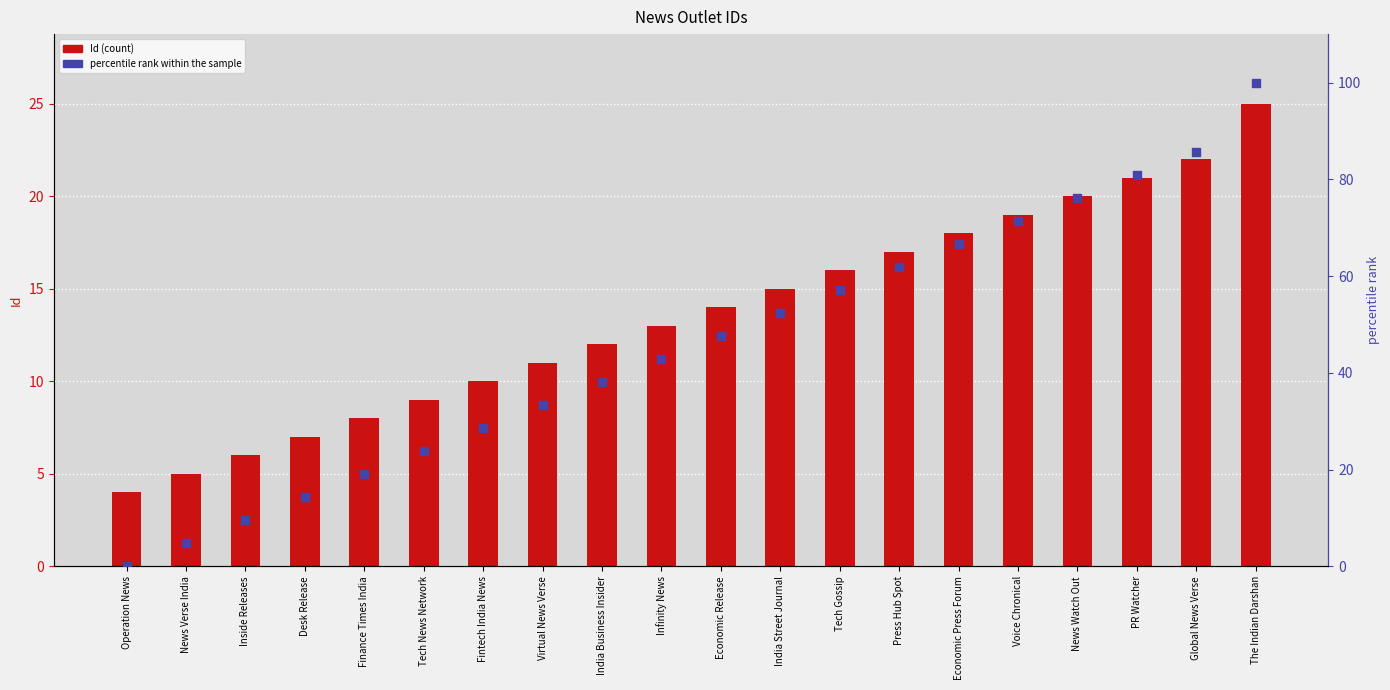

What are all the series names shown in the legend?

Id (count), percentile rank within the sample